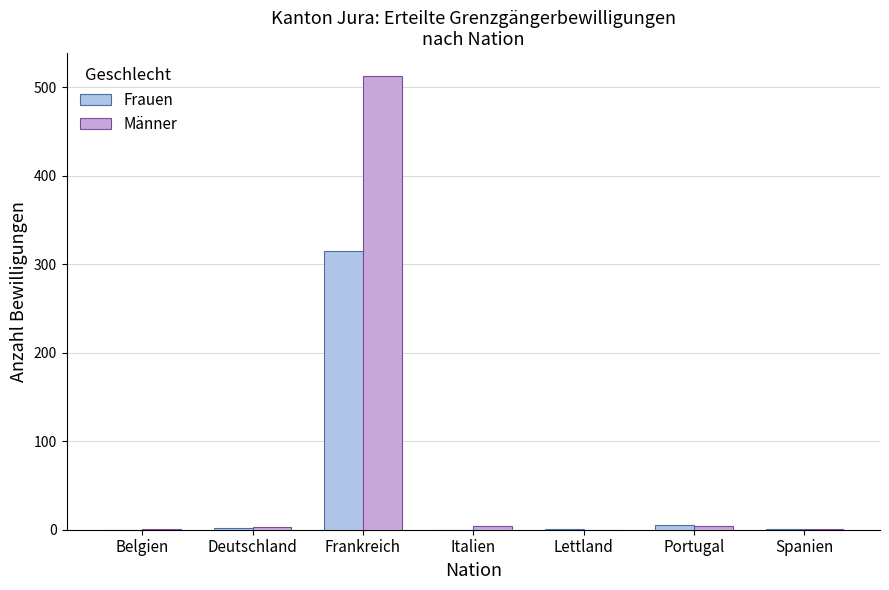

What are all the series names shown in the legend?

Frauen, Männer